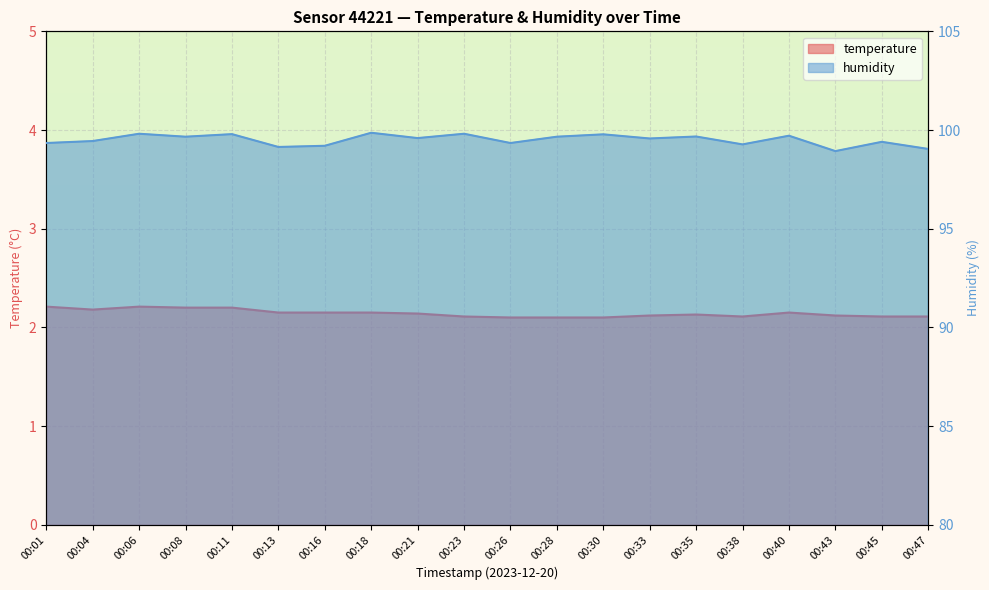

At 00:35, list the series in order from smallest to largest.

temperature, humidity